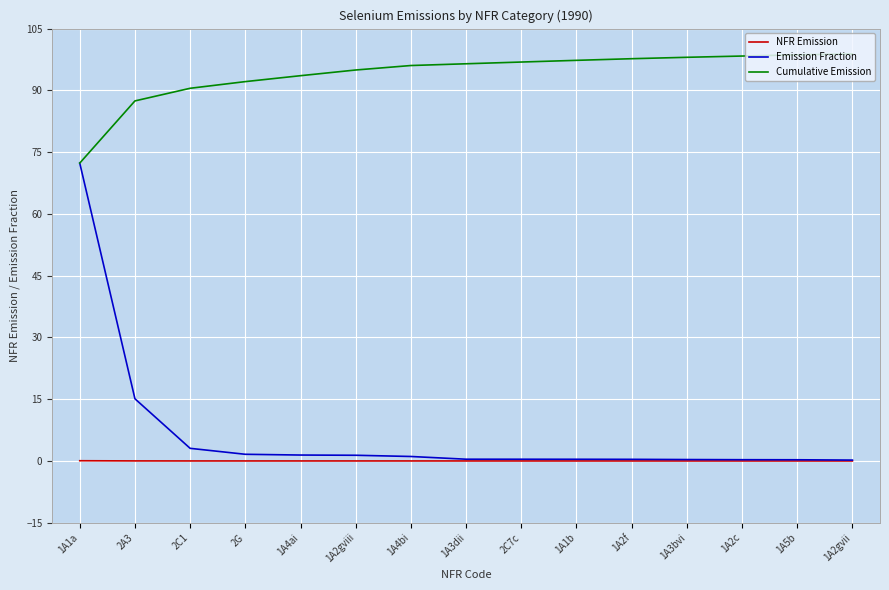

Which series changed the most between 1A1a and 2C1?

Emission Fraction